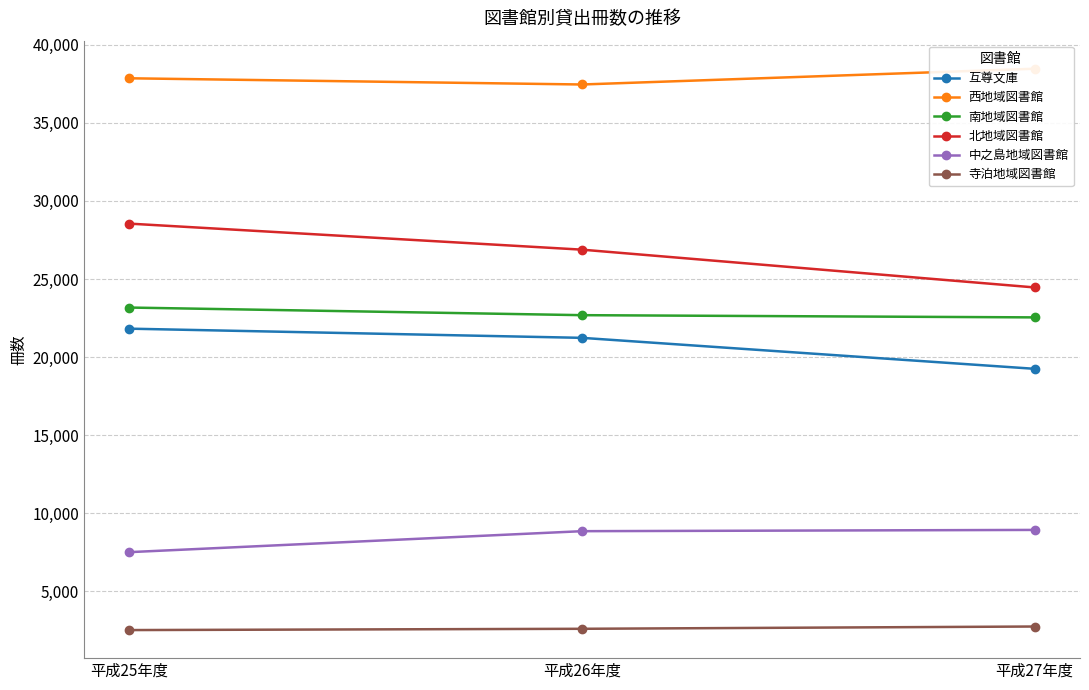

How many data points in 寺泊地域図書館 are less than 2589?

1